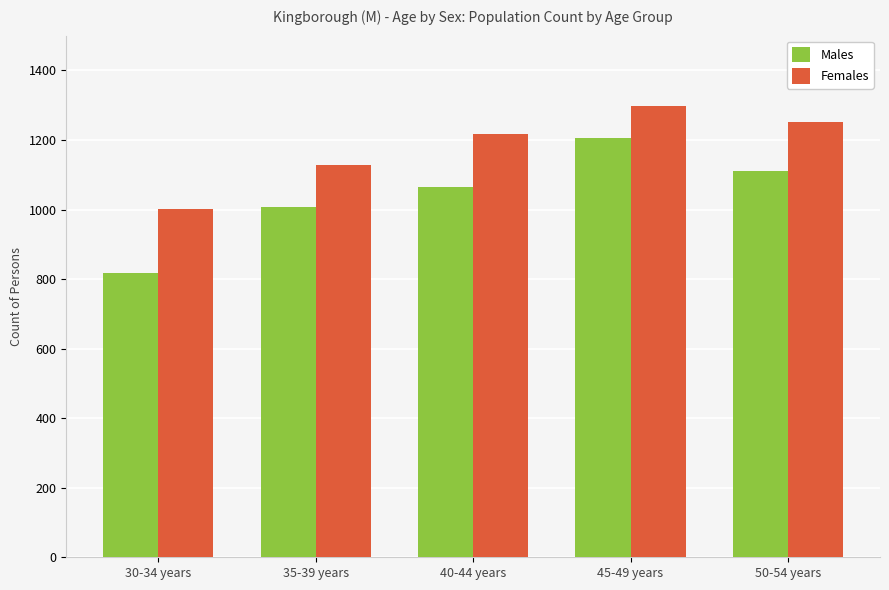

What is the spread (max minus min) of values at 35-39 years?

121